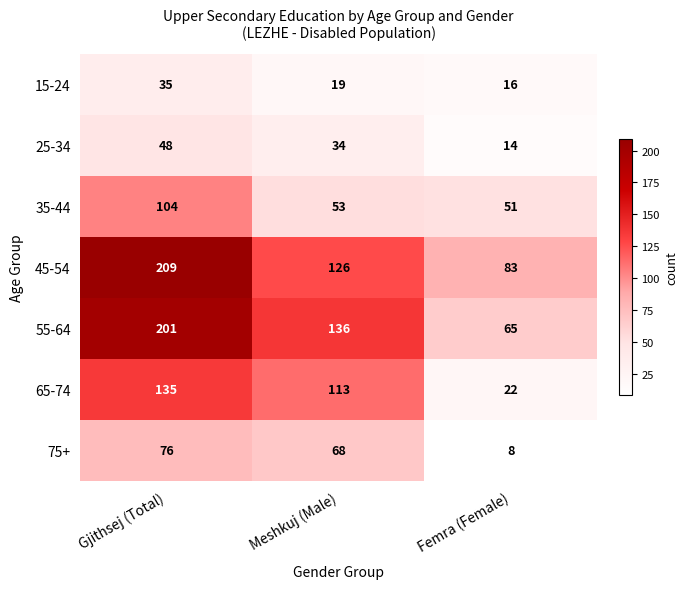

Is it true that 25-34 equals 15 at Meshkuj (Male)?

False